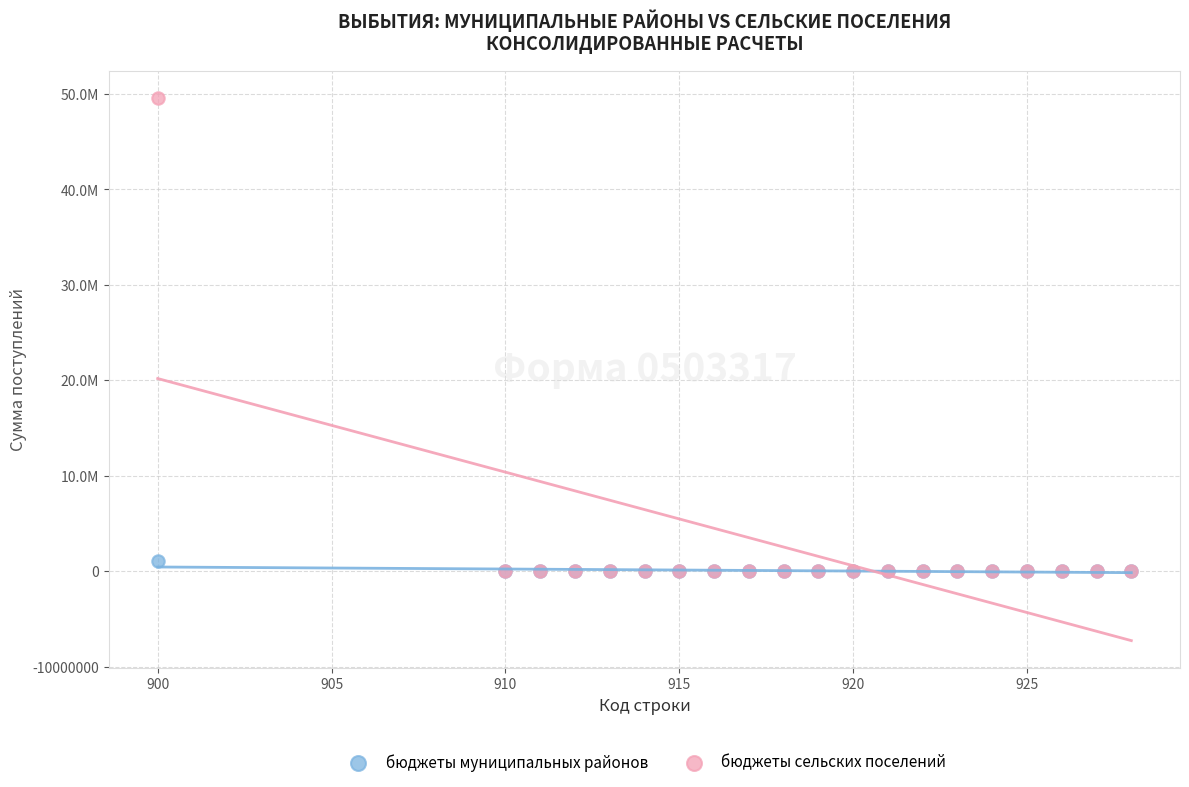

What are all the series names shown in the legend?

бюджеты муниципальных районов, бюджеты сельских поселений